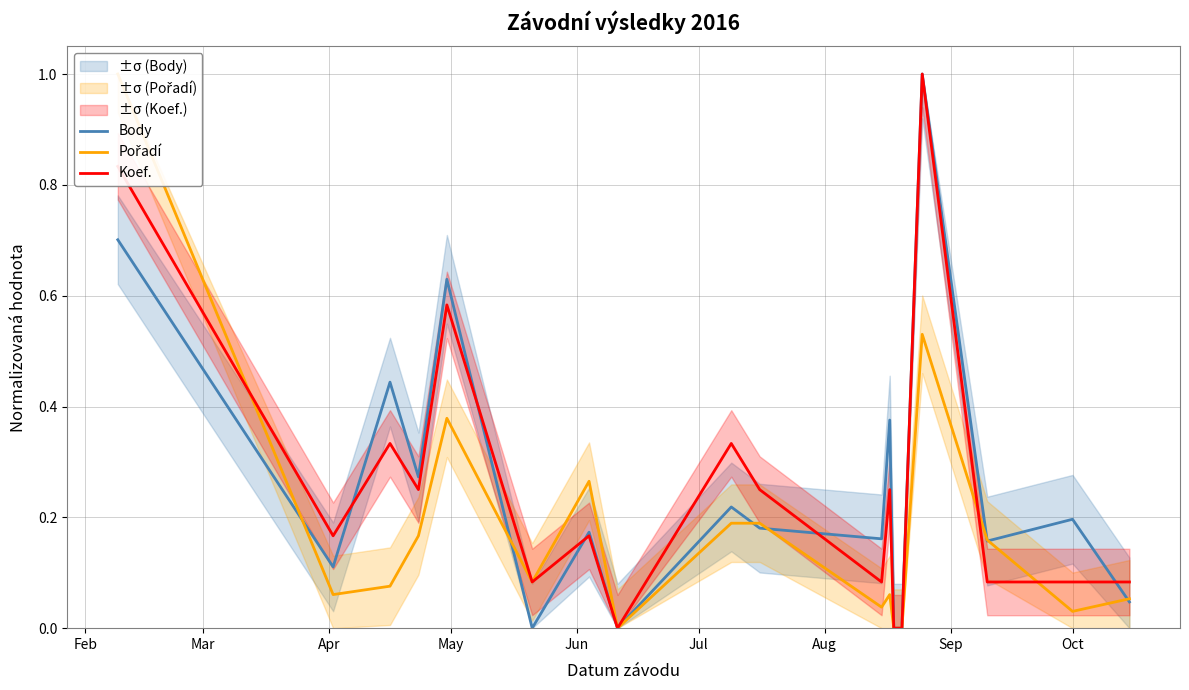

Which series has the largest range (max minus min)?

Body